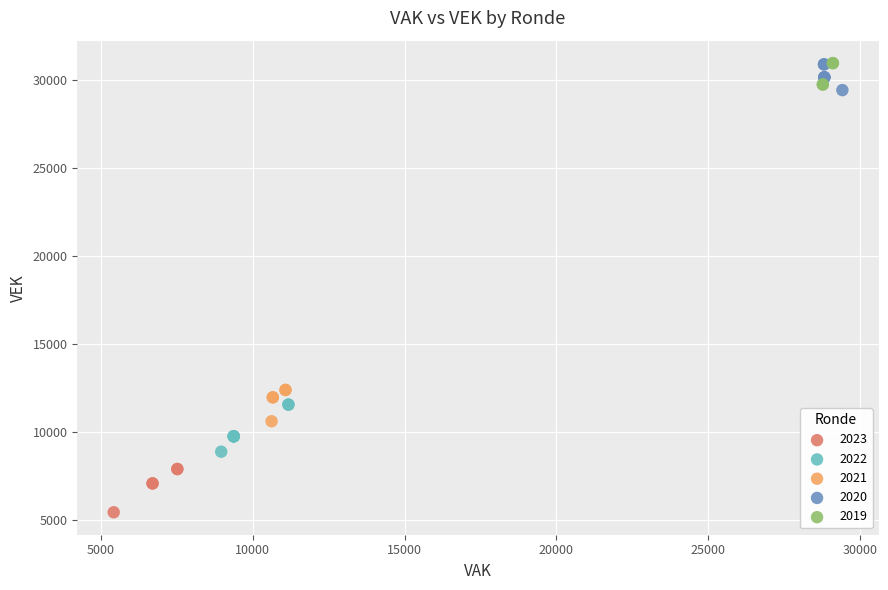

What are all the series names shown in the legend?

2023, 2022, 2021, 2020, 2019